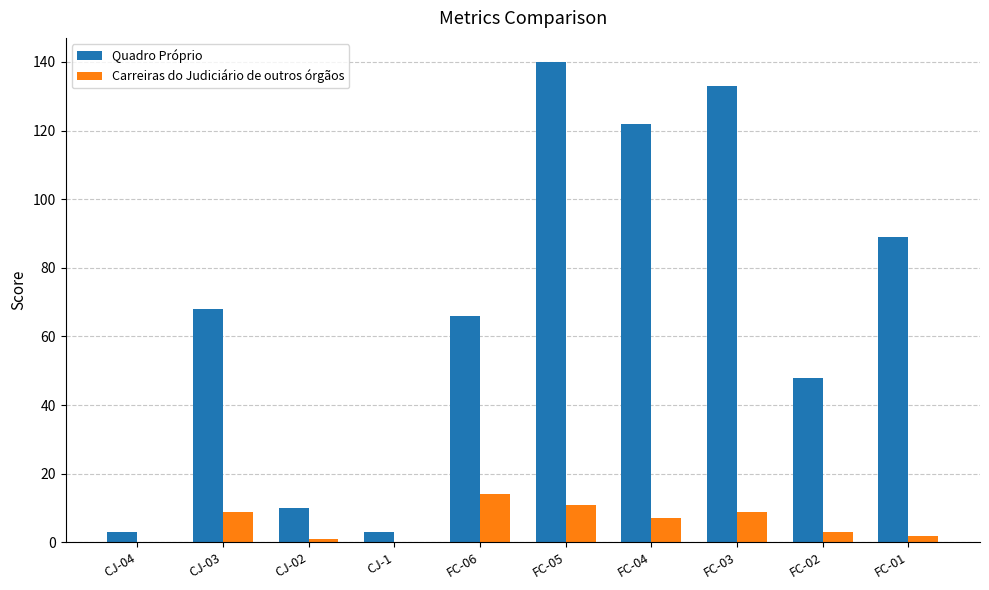

Is it true that Quadro Próprio equals 163 at FC-04?

False